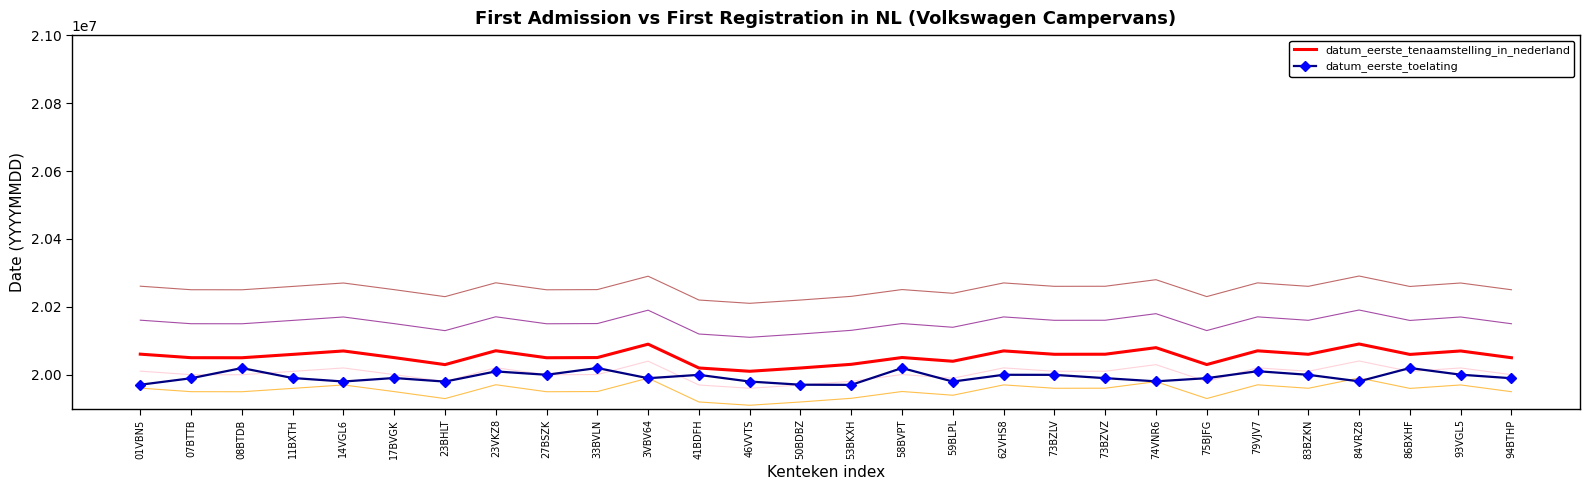

What is the value of the datum_eerste_toelating point at the 15th from the left?

19970725